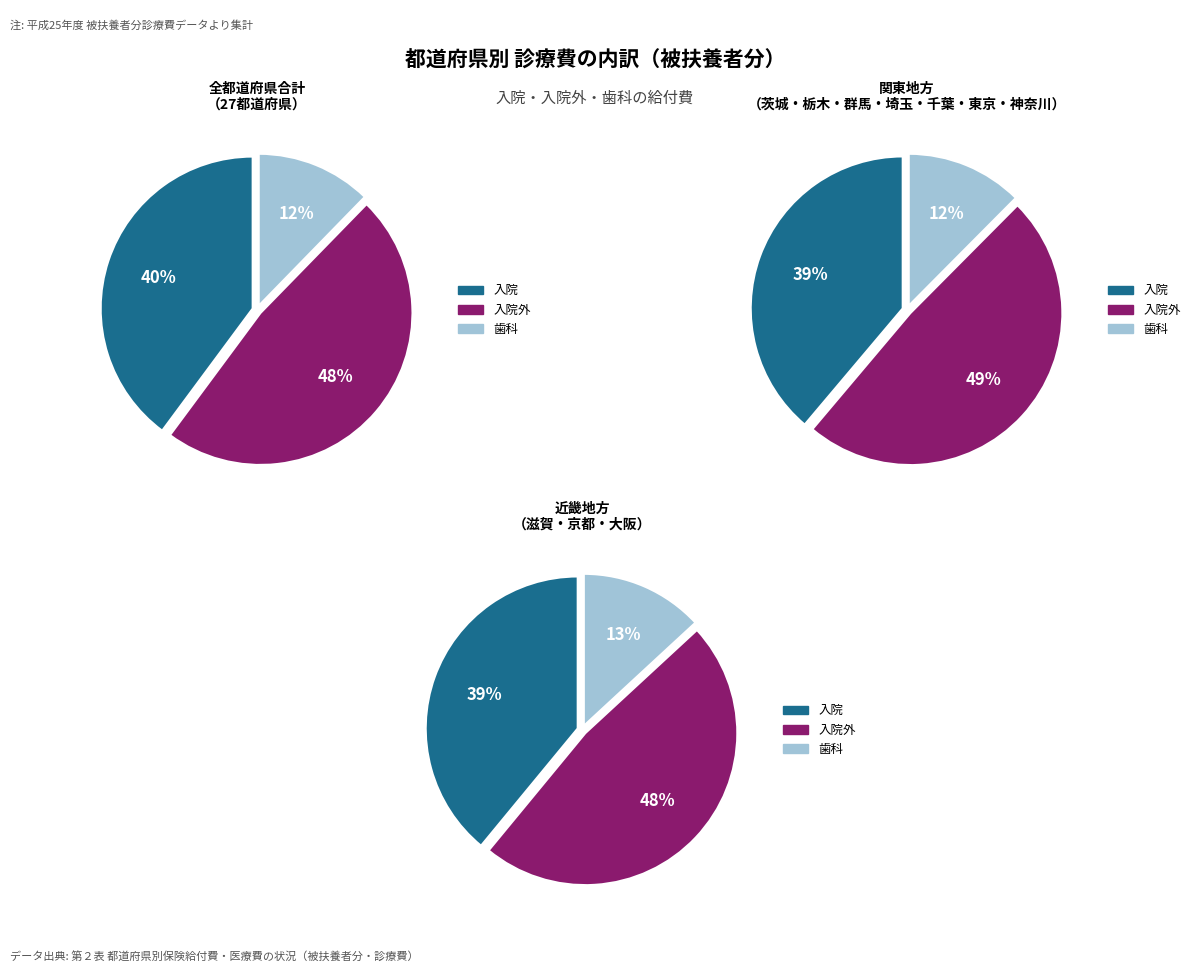

Does 東京 represent more than half of the total?

No